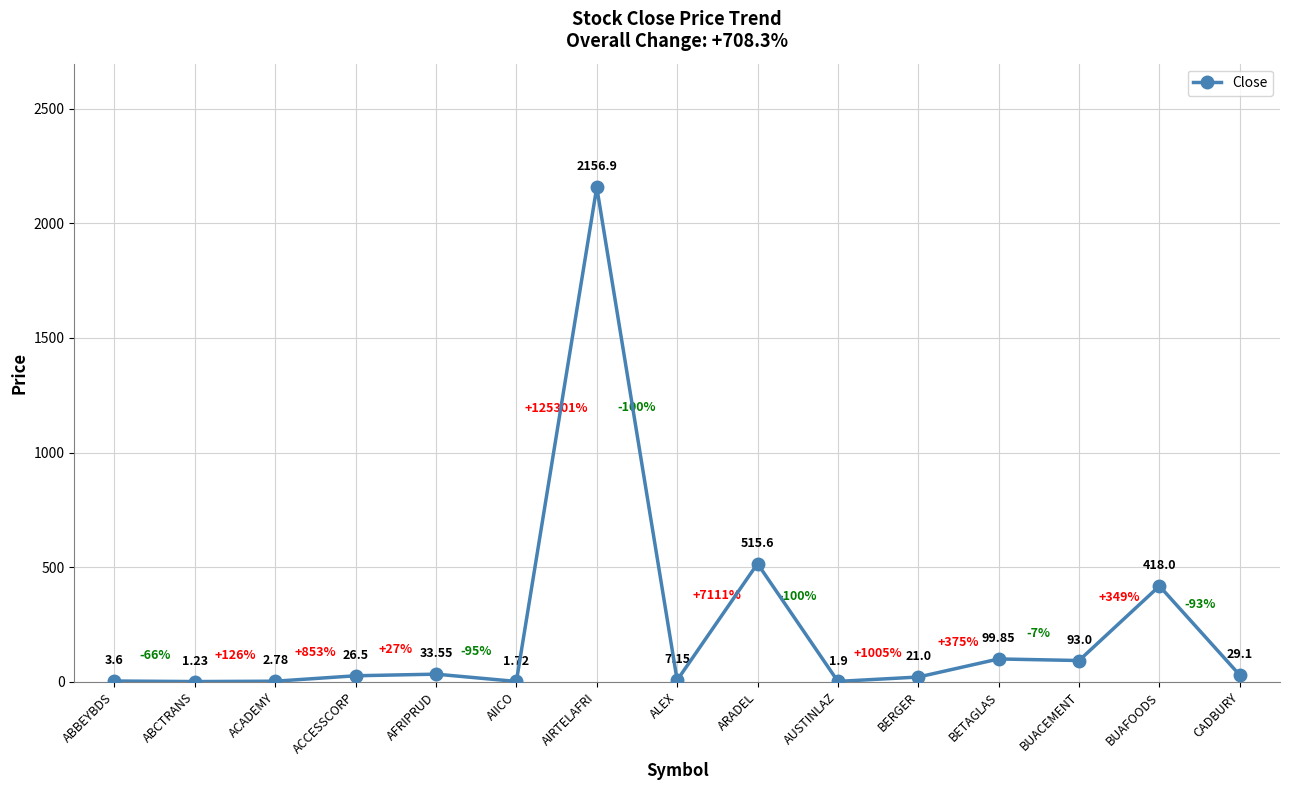

True or false: the data shows 1.9 at AUSTINLAZ.

True